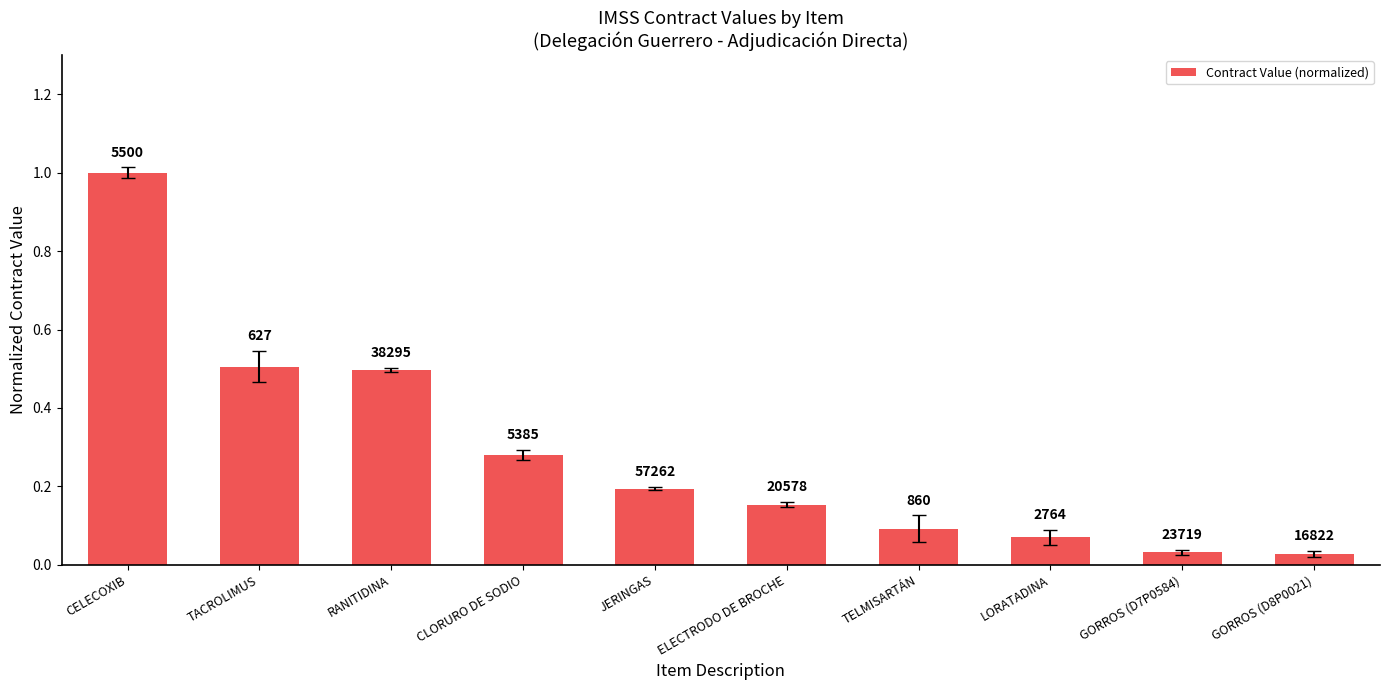

What is the difference between the maximum and second lowest values?

1.0